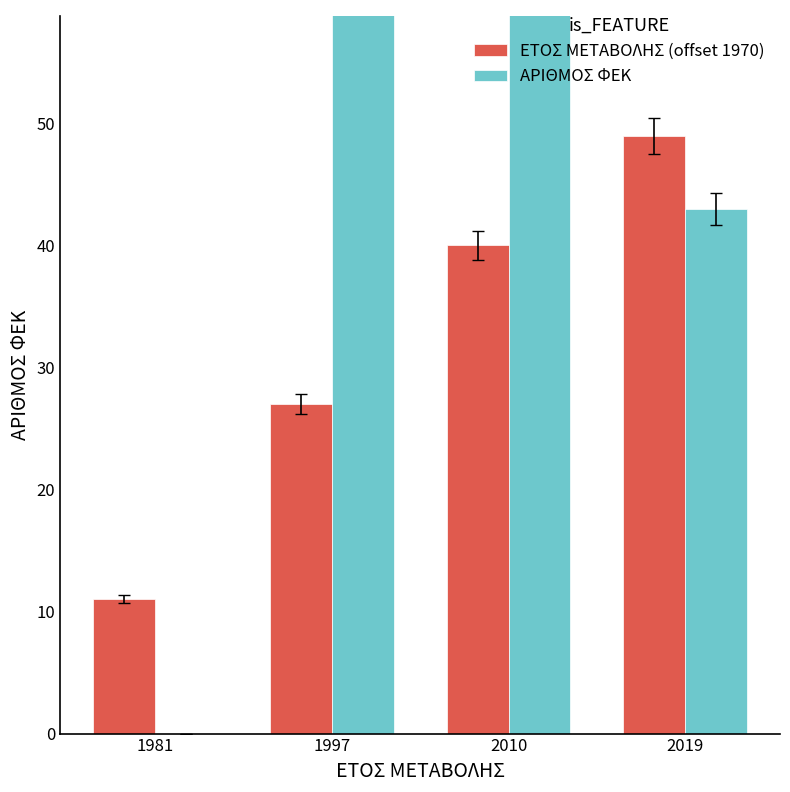

What is the difference between the maximum and minimum values in the ΕΤΟΣ ΜΕΤΑΒΟΛΗΣ (offset 1970) series?

38